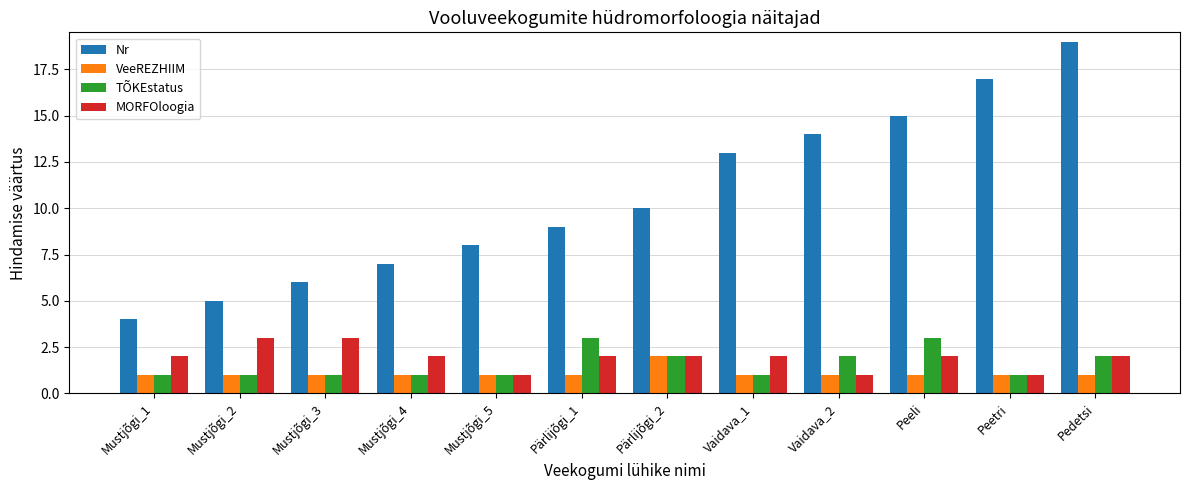

At which category is the sum across all series the highest?

Pedetsi